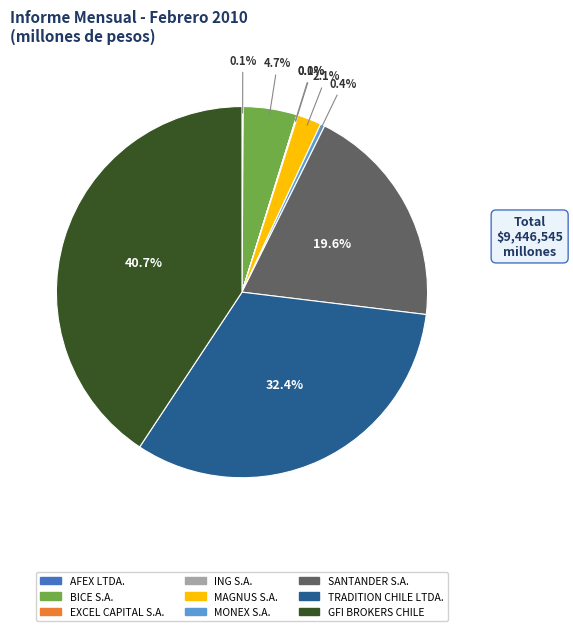

Is the sum of BICE S.A. and MAGNUS S.A. greater than half?

No